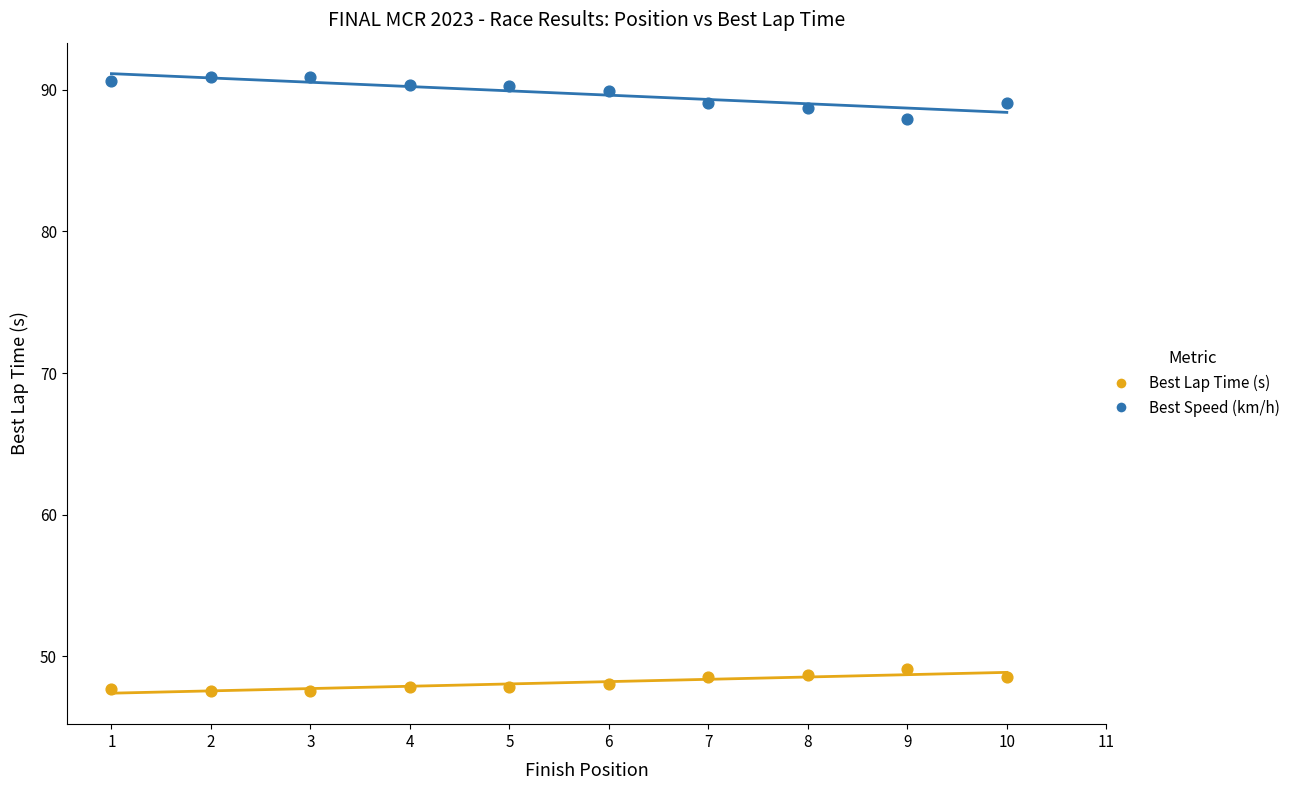

Which series reaches the minimum Y coordinate?

Best Lap Time (s)